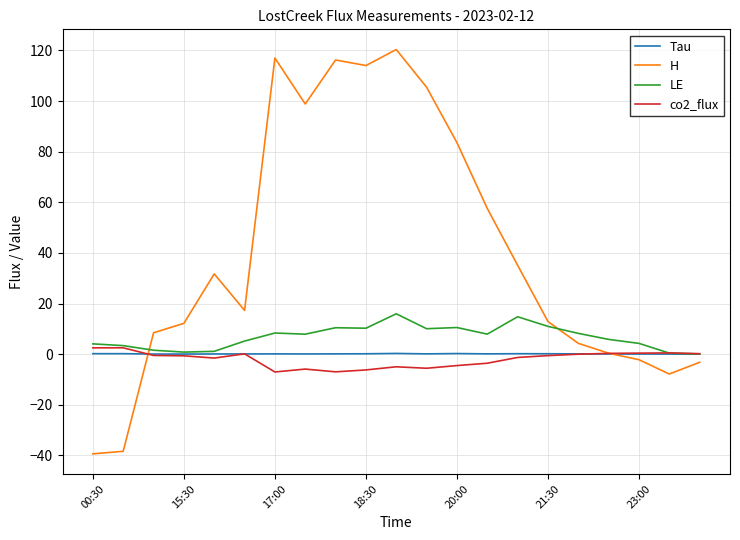

What is the smallest value displayed?

-39.4